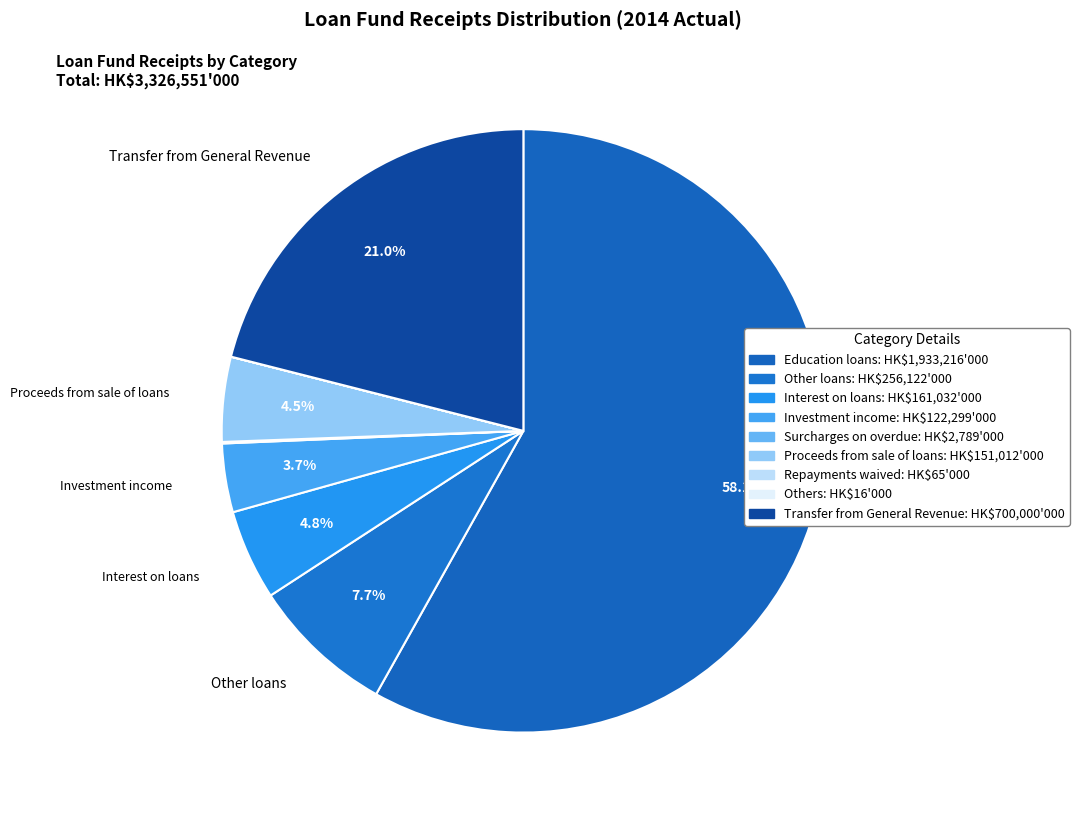

Which category has the smallest portion of the pie?

Others